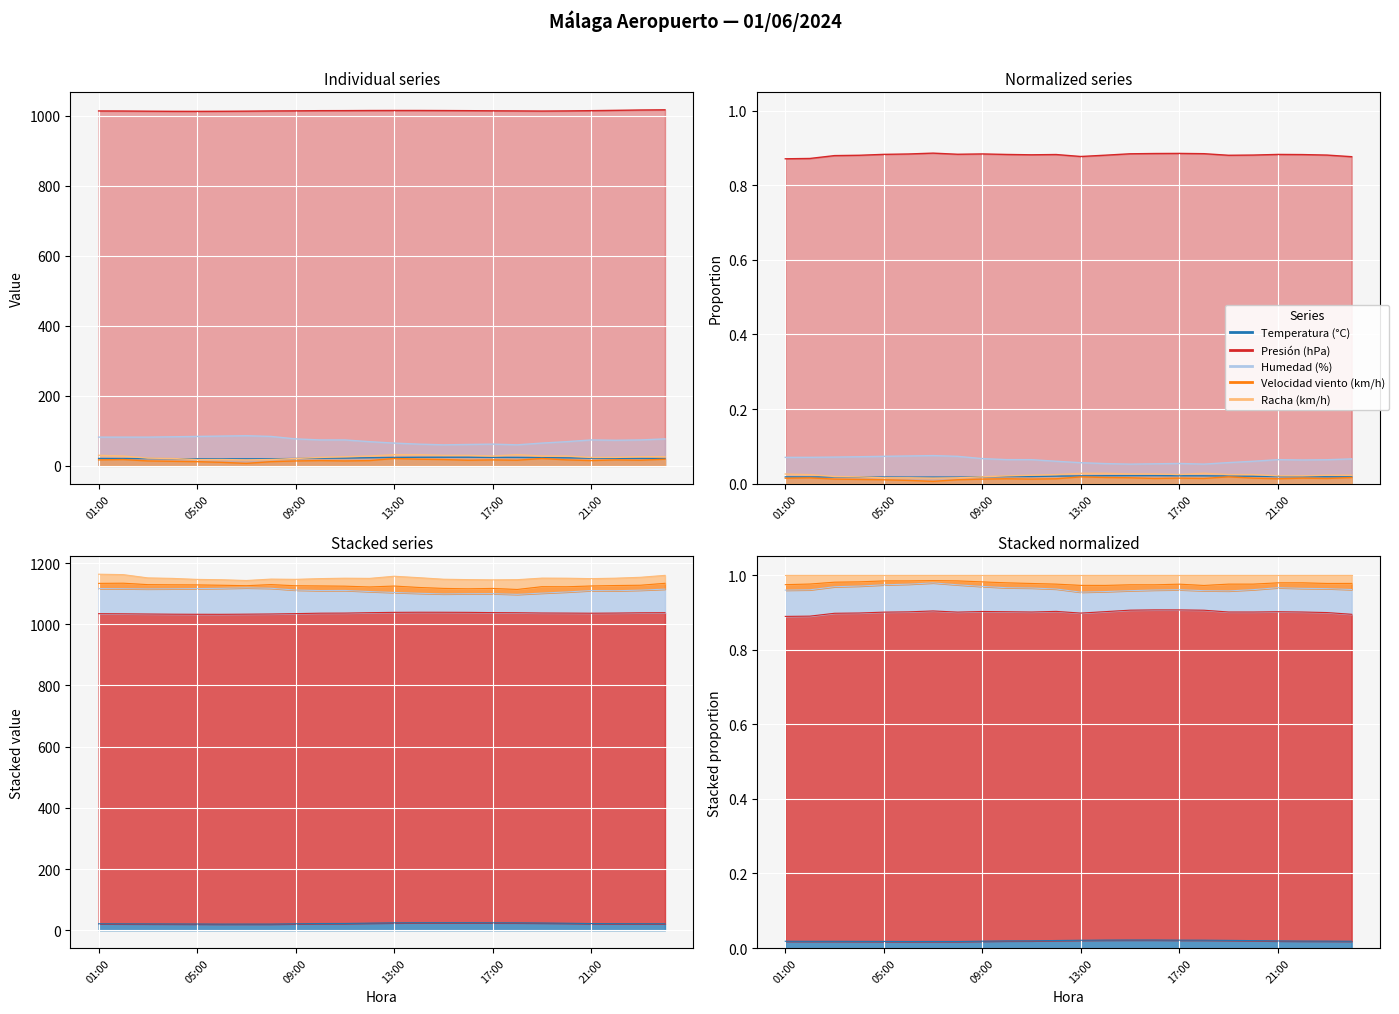

What is the smallest value displayed?

7.0